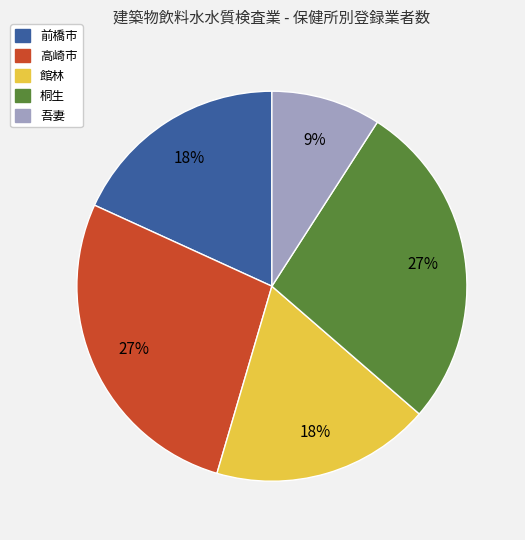

To the nearest percent, what portion does 吾妻 represent?

9%